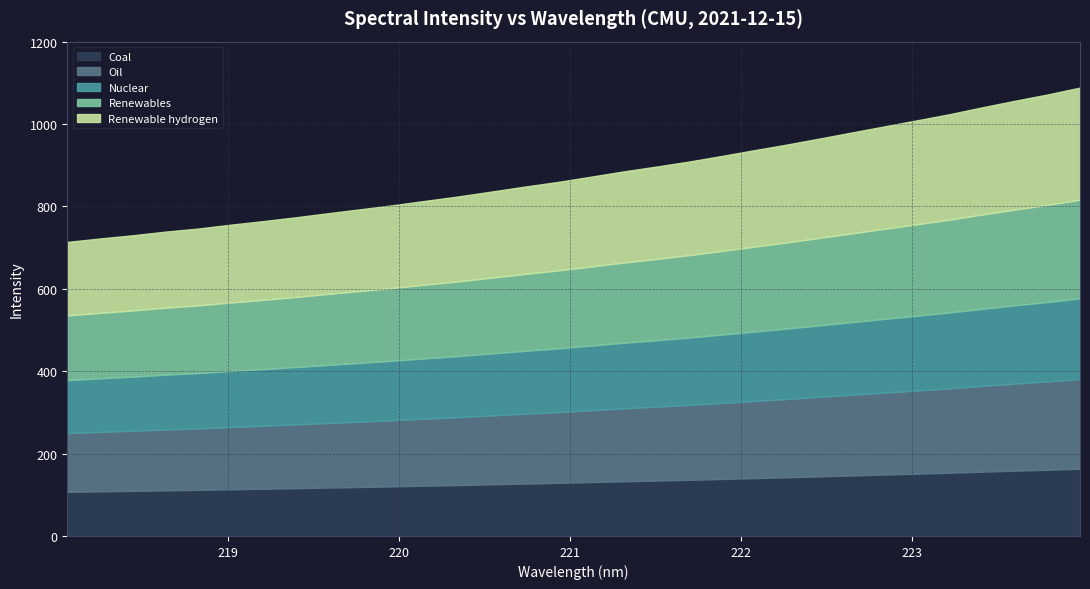

Approximately how many times larger is the value at 223.0264 compared to 221.1174?

1.2